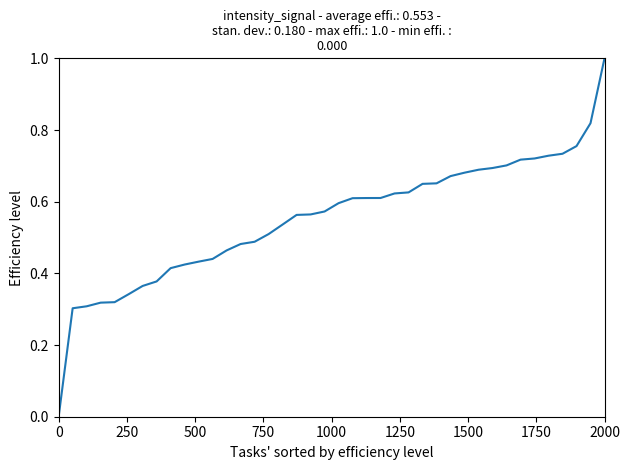

What is the maximum value shown in the chart?

1.0